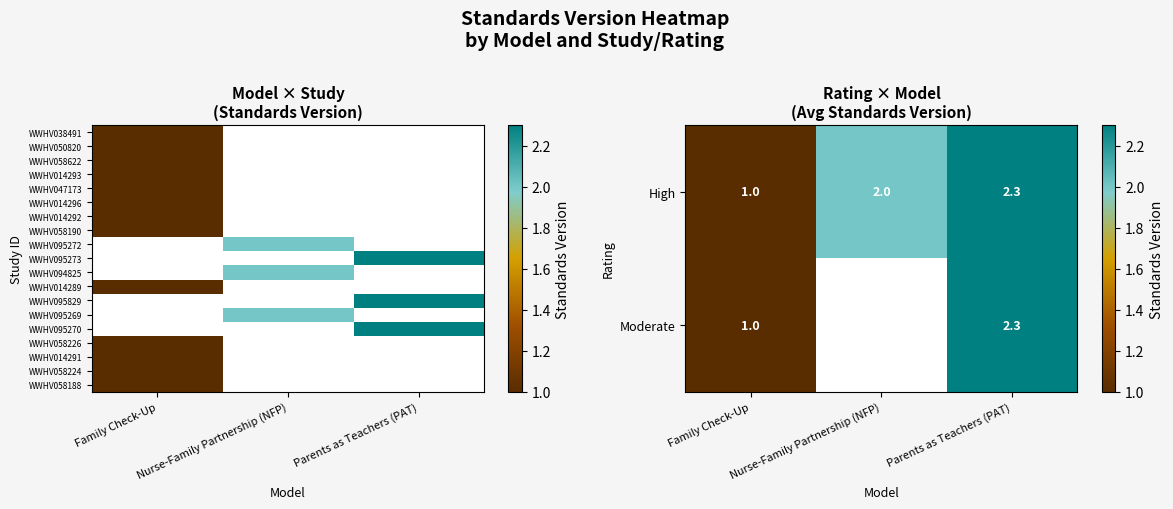

Rank the categories by High value from lowest to highest.

Family Check-Up, Nurse-Family Partnership (NFP), Parents as Teachers (PAT)